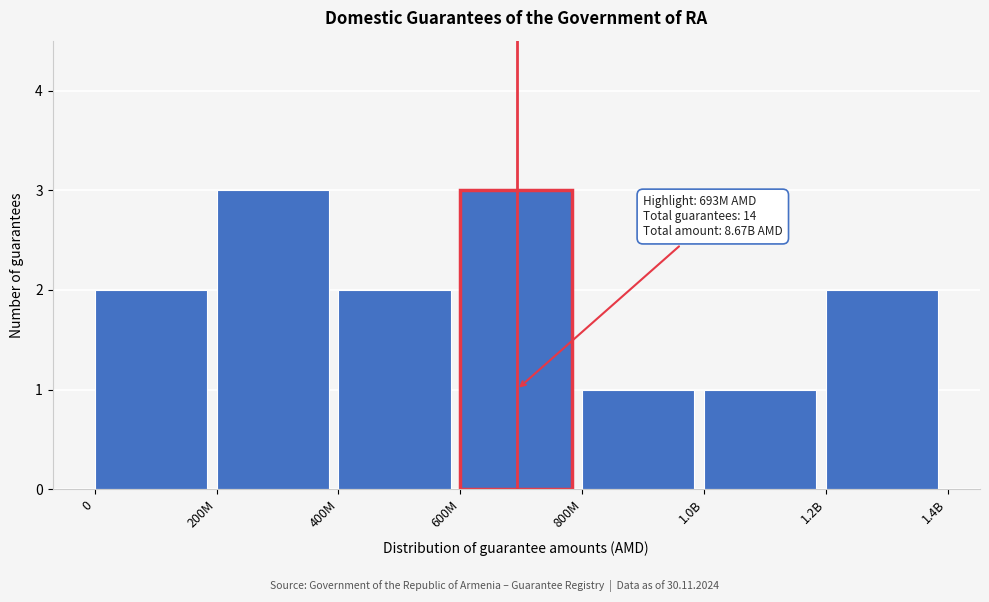

Reading left to right, what are all the values shown in this chart?

0=2	200M=3	400M=2	600M=3	800M=1	1.0B=1	1.2B=2